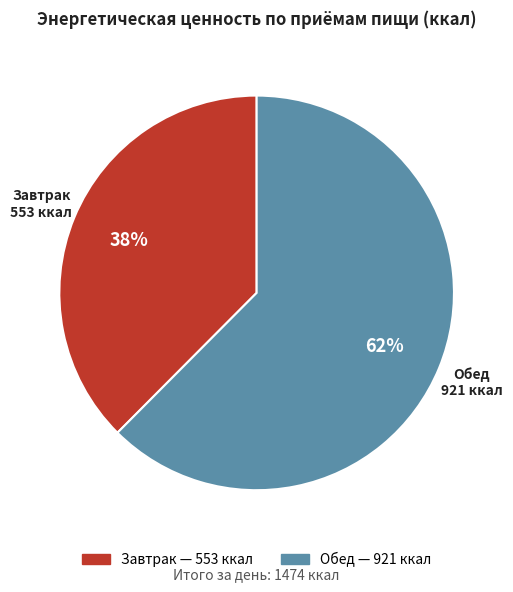

Which category accounts for the majority?

Обед